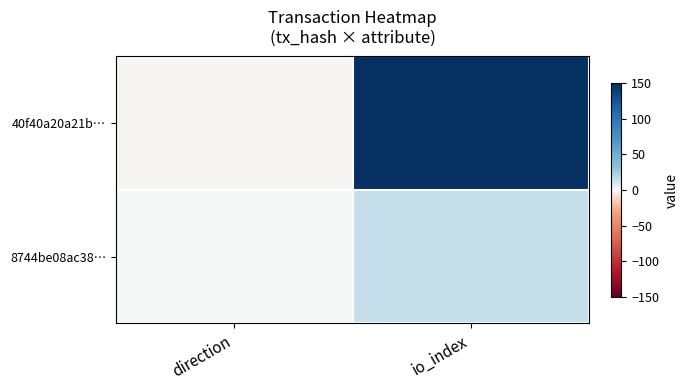

Reading left to right, what are all the values shown in this chart?

40f40a20a21b…: direction=-1	io_index=150
8744be08ac38…: direction=1	io_index=15